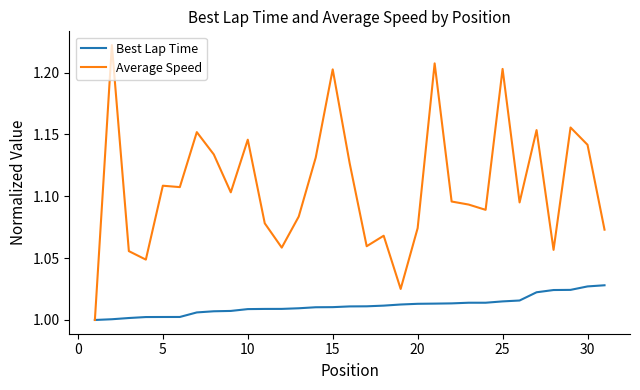

What is the sum of all Best Lap Time values?

31.4